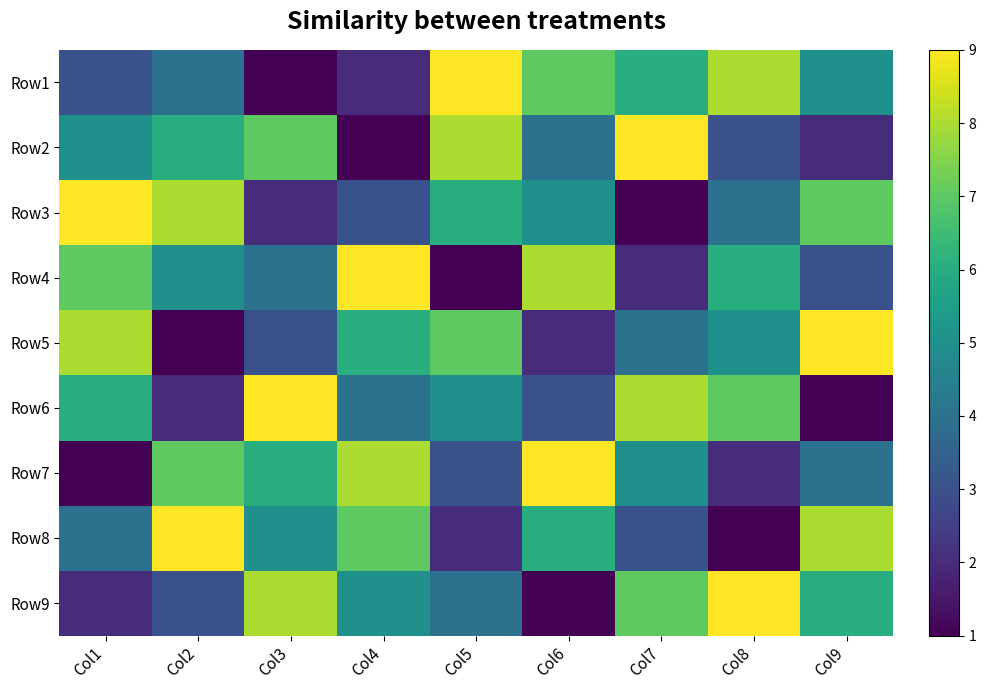

Which label corresponds to the largest value in the chart?

Col5